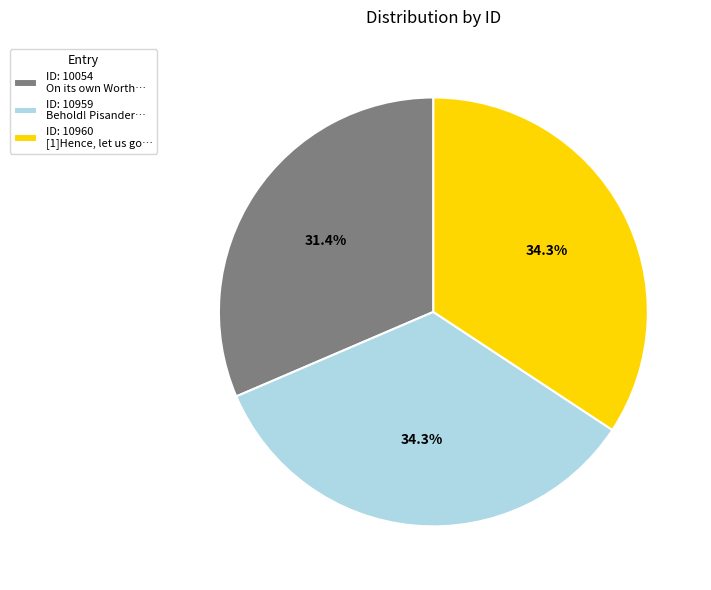

Which slice is the smallest?

ID: 10054 On its own Worth…